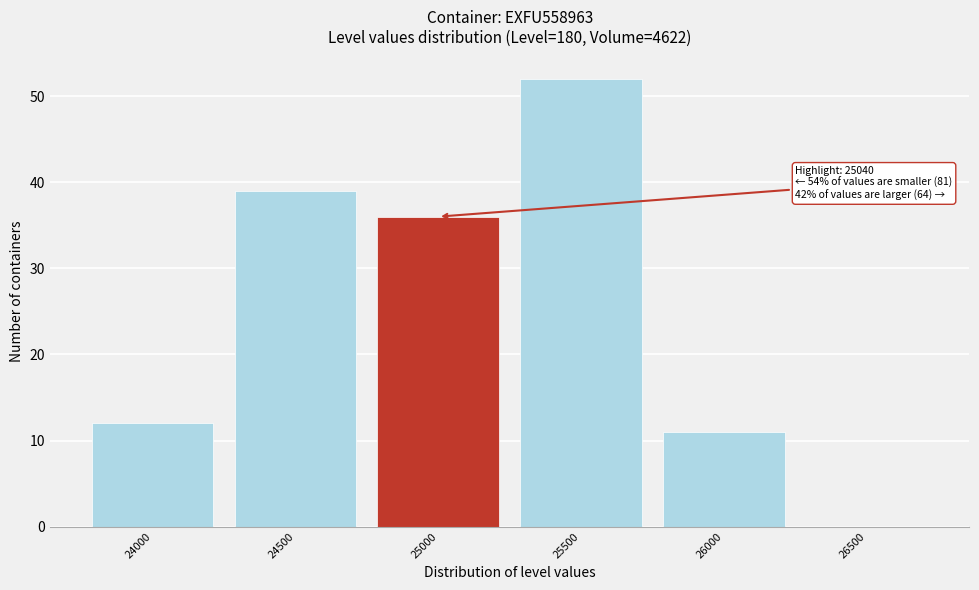

Reading left to right, extract all data points from this chart.

24000=12	24500=39	25000=36	25500=52	26000=11	26500=0